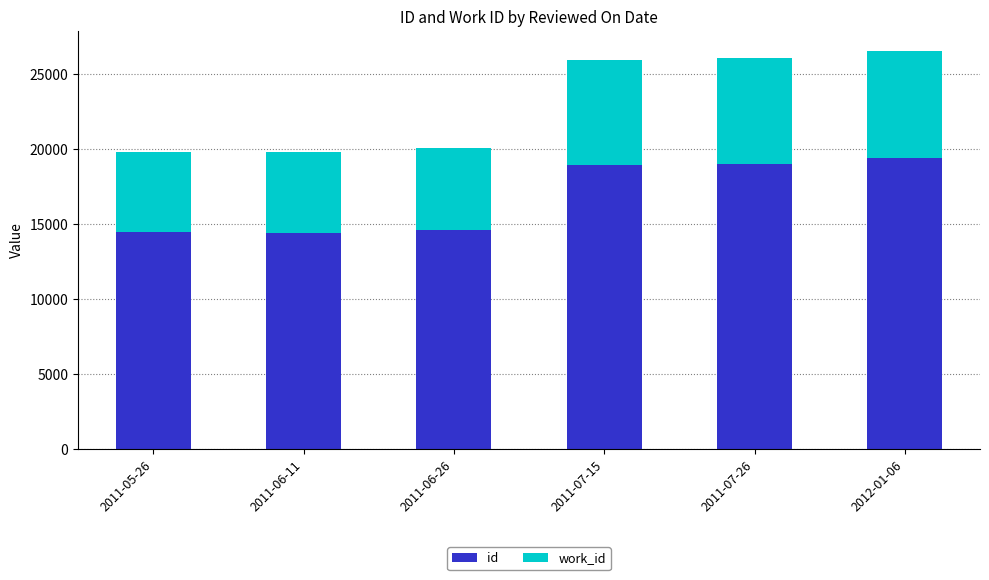

Does the chart contain stacked bars?

Yes